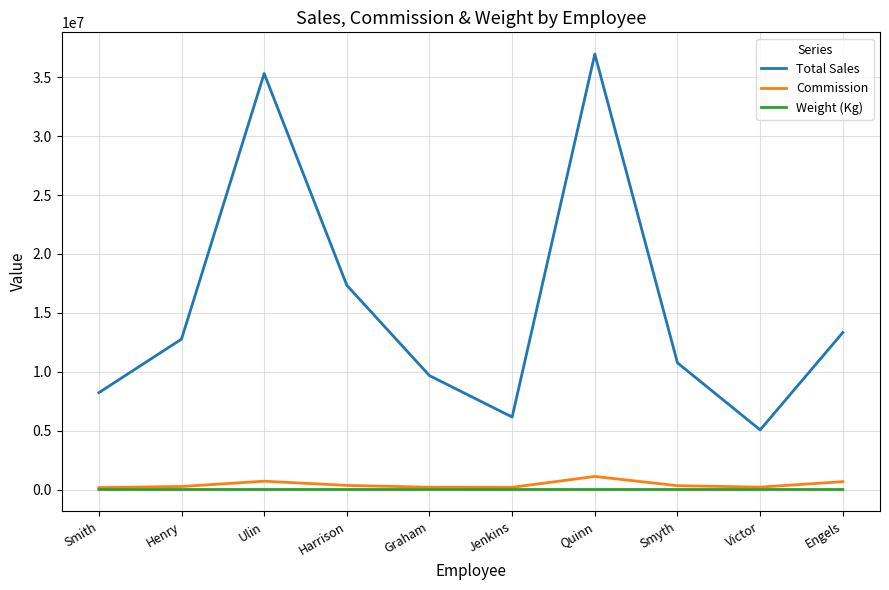

What is the difference between the highest and lowest values at Jenkins?

6152241.7